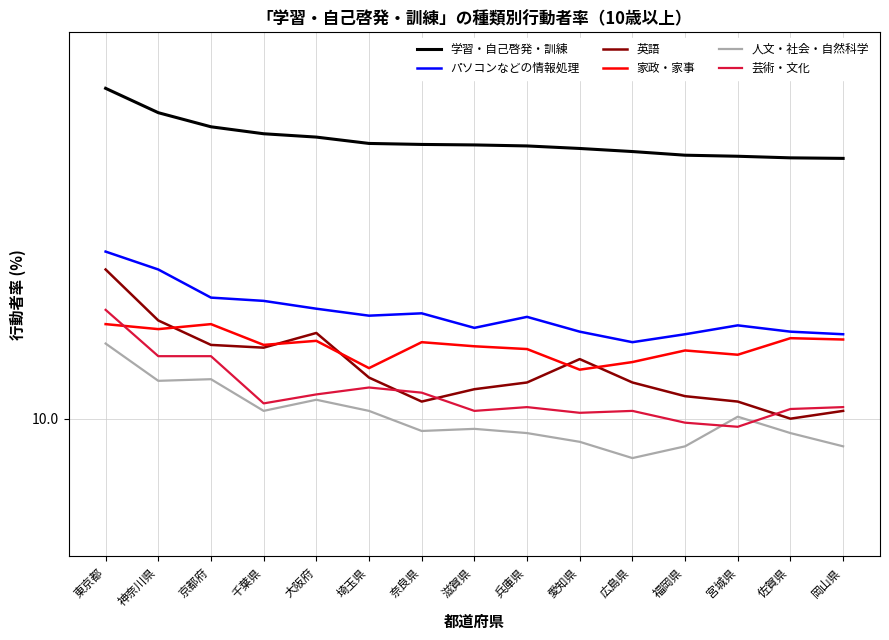

Which series has the largest total across all categories?

学習・自己啓発・訓練